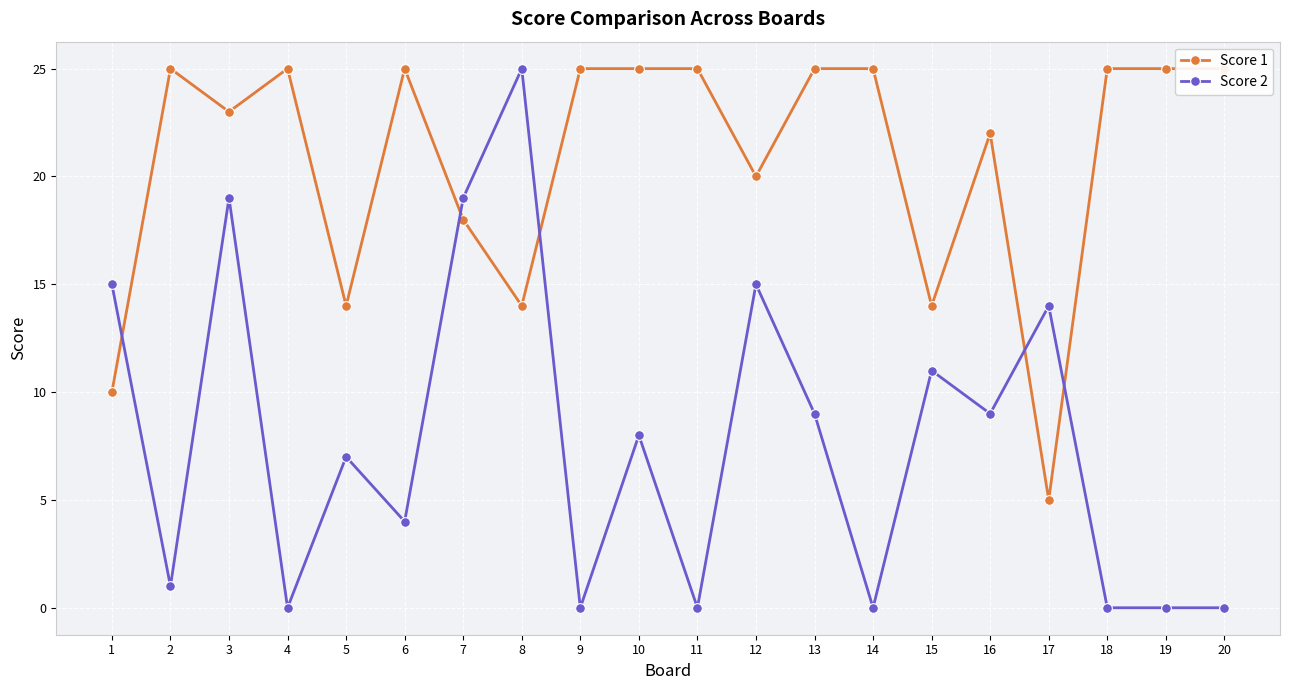

List the labels in order of Score 2 value, largest first.

8, 3, 7, 1, 12, 17, 15, 13, 16, 10, 5, 6, 2, 4, 9, 11, 14, 18, 19, 20